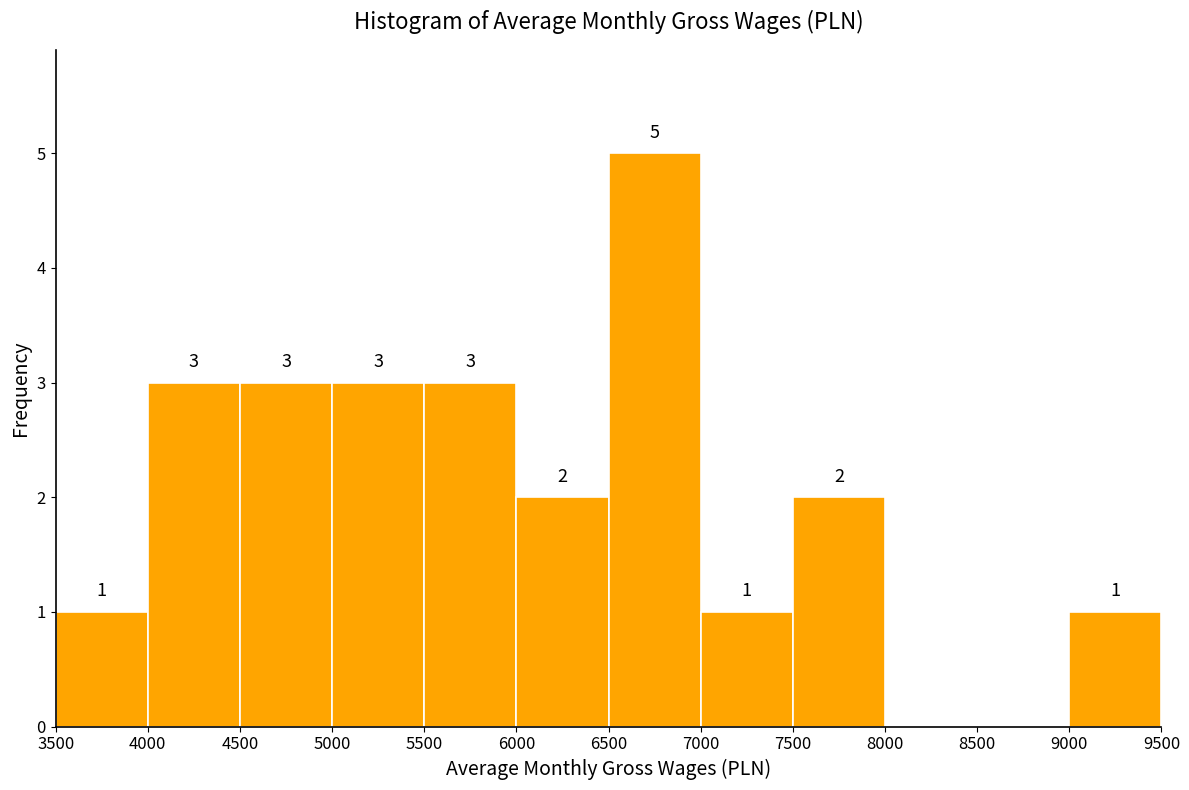

Which range on the x-axis has the tallest bar?

6500 to 7000